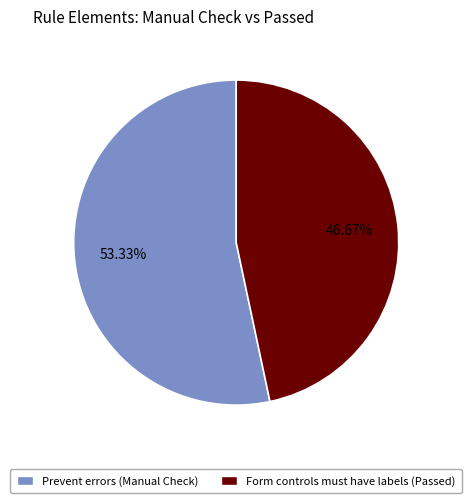

Is there any slice that represents more than half of the pie?

Yes